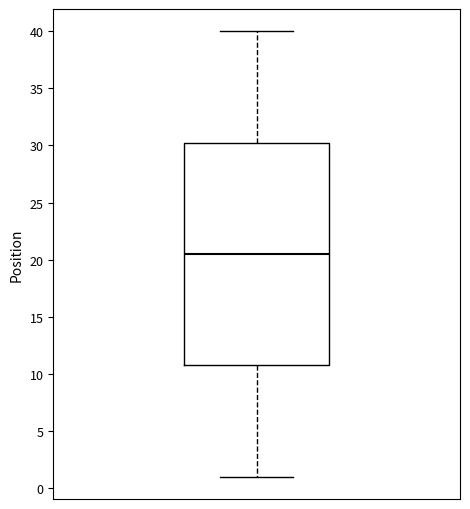

Read this box plot against the y-axis: the position of the median line, the range covered by the box, and the ends of both whiskers. The values are not printed on the chart, so give them approximately, as read against the axis.

median 20.5, box 11.0 to 30.5, whiskers 1.0 to 40.0